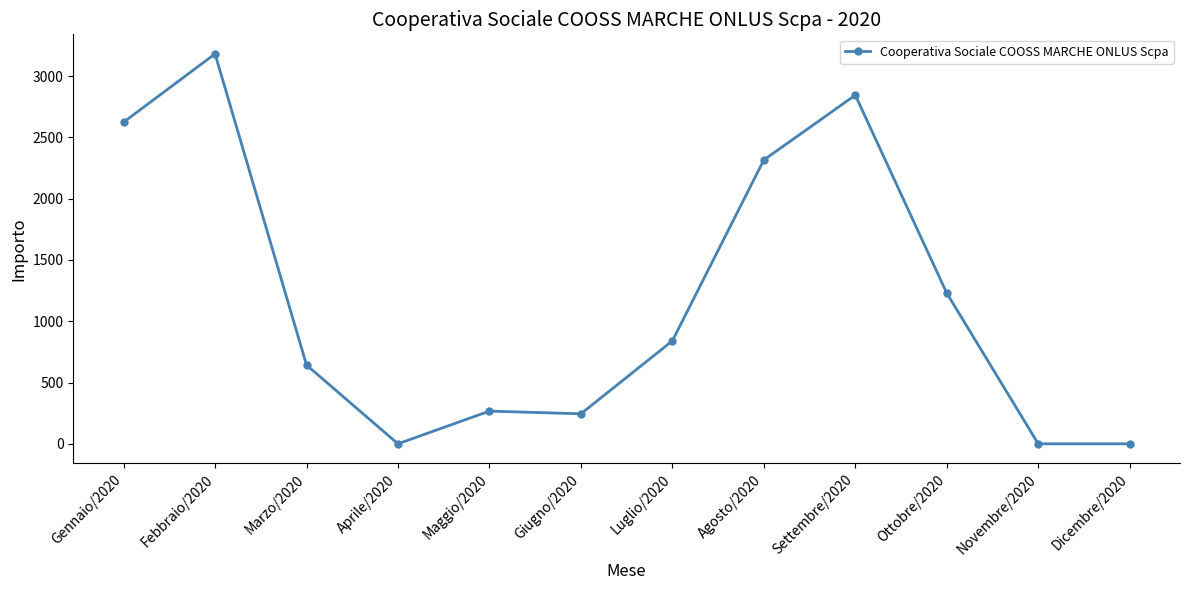

Which label corresponds to the largest value in the chart?

Febbraio/2020